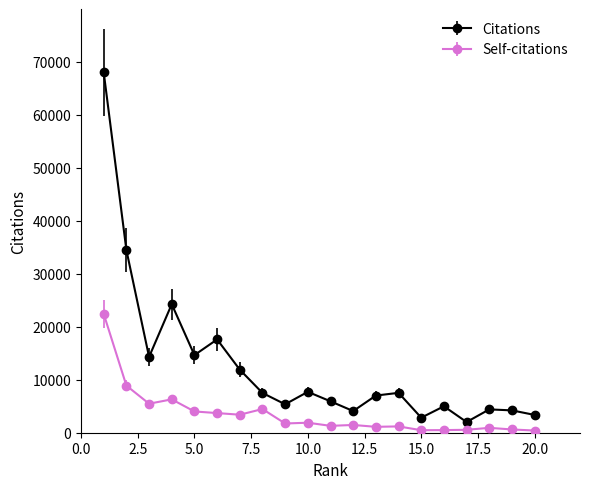

True or false: Citations and Self-citations intersect in this chart.

False